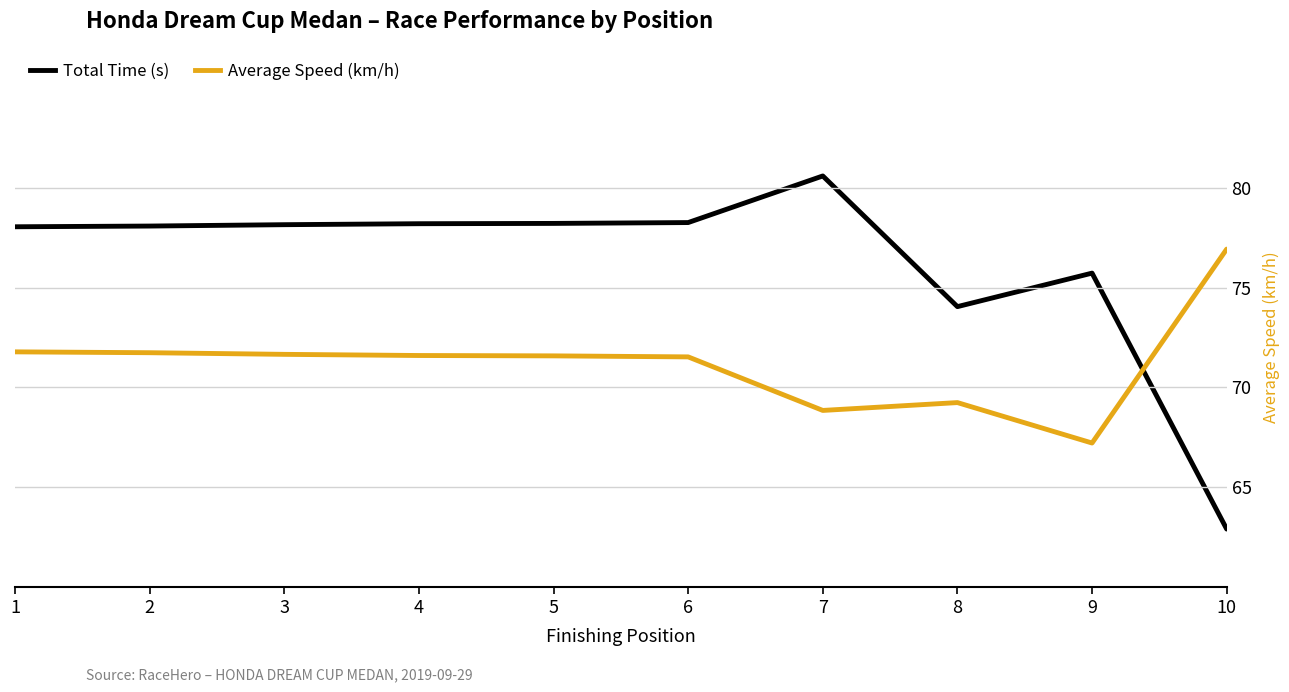

Which category has the highest value across all series?

7